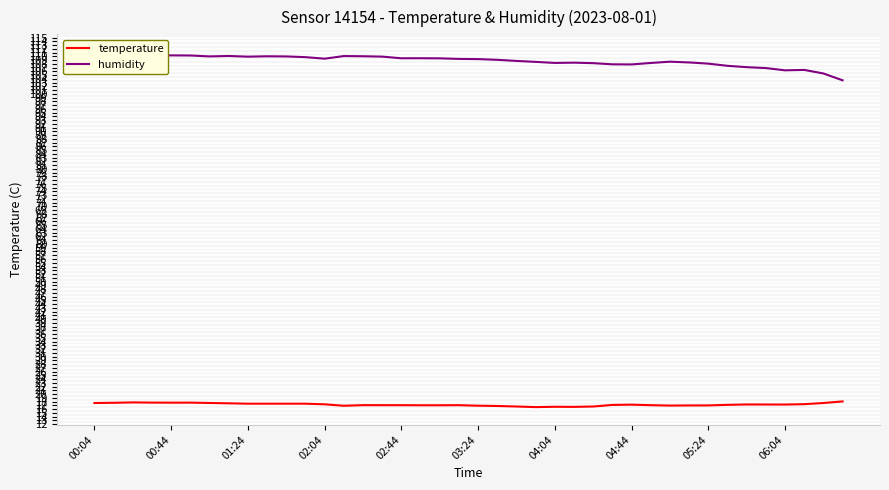

The value of temperature at 04:44 is 17.2. True or false?

True